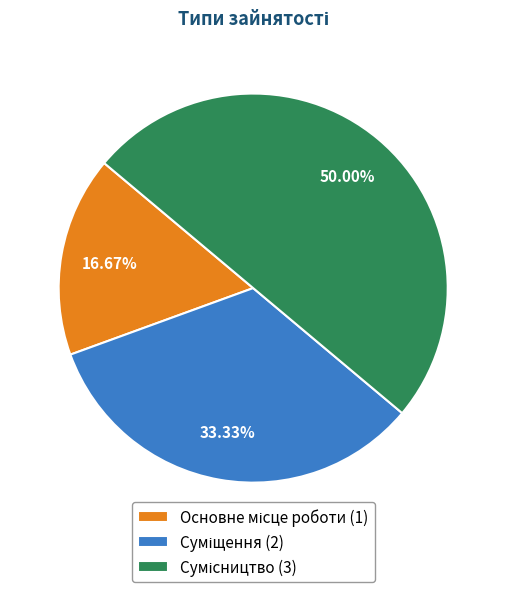

Rank the categories by value from lowest to highest.

Основне місце роботи, Суміщення, Сумісництво